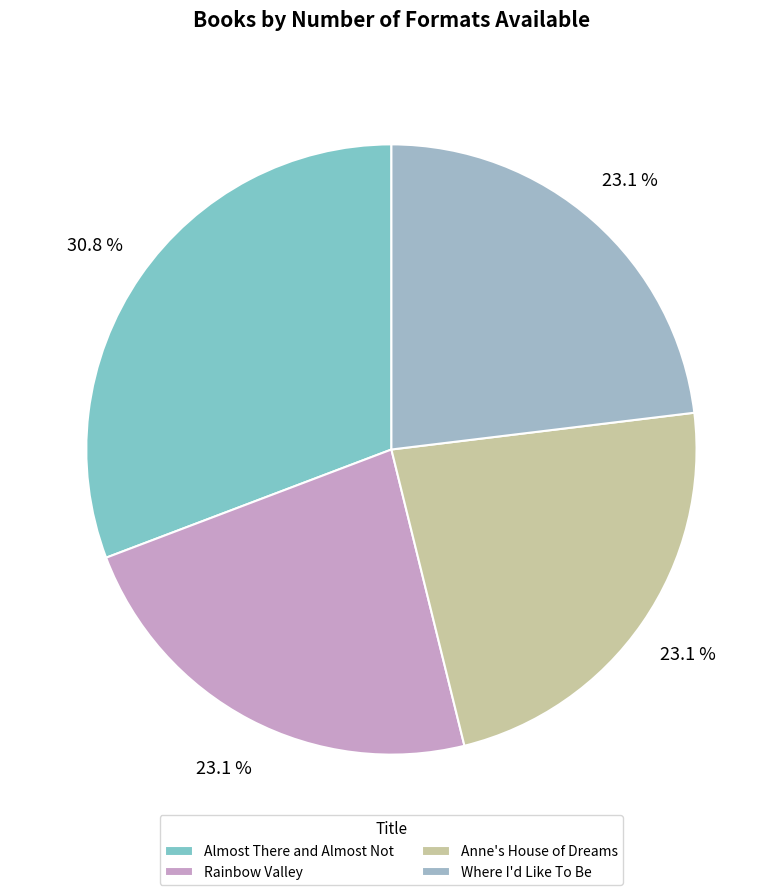

Is there a majority slice in this chart?

No